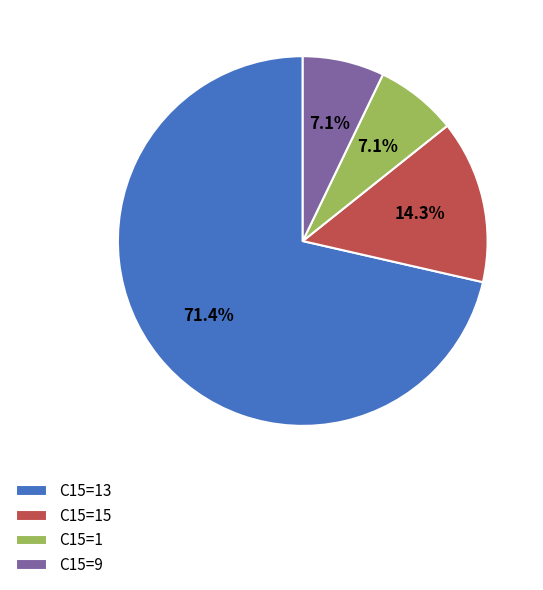

To the nearest percent, what is the average slice percentage?

25%